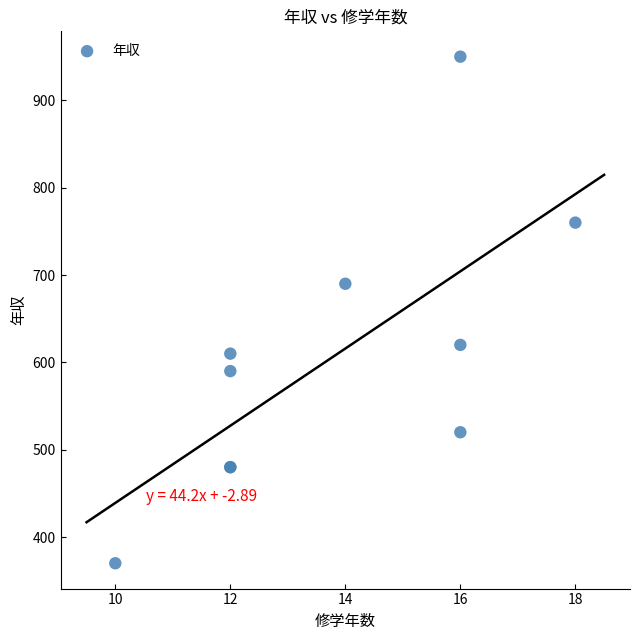

What Y value in the scatter plot is closest to 660?

690